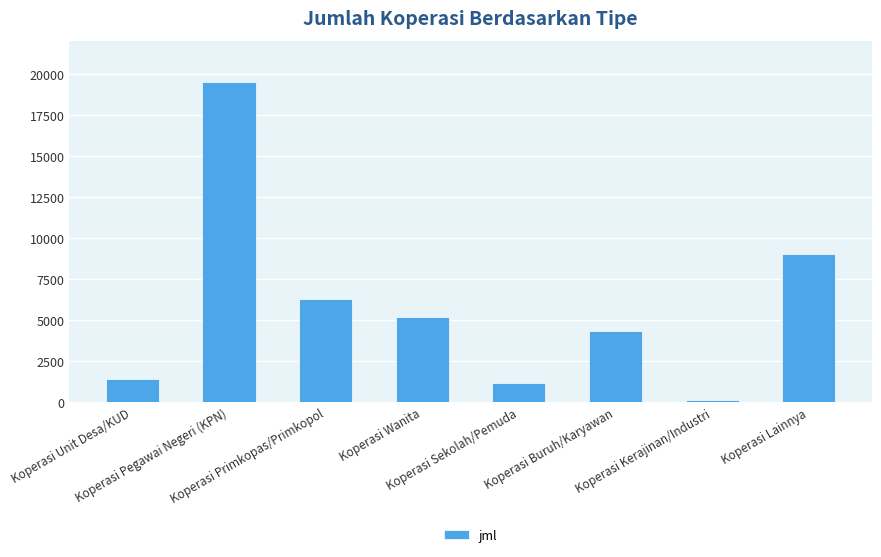

List the labels in order of value, largest first.

Koperasi Pegawai Negeri (KPN), Koperasi Lainnya, Koperasi Primkopas/Primkopol, Koperasi Wanita, Koperasi Buruh/Karyawan, Koperasi Unit Desa/KUD, Koperasi Sekolah/Pemuda, Koperasi Kerajinan/Industri